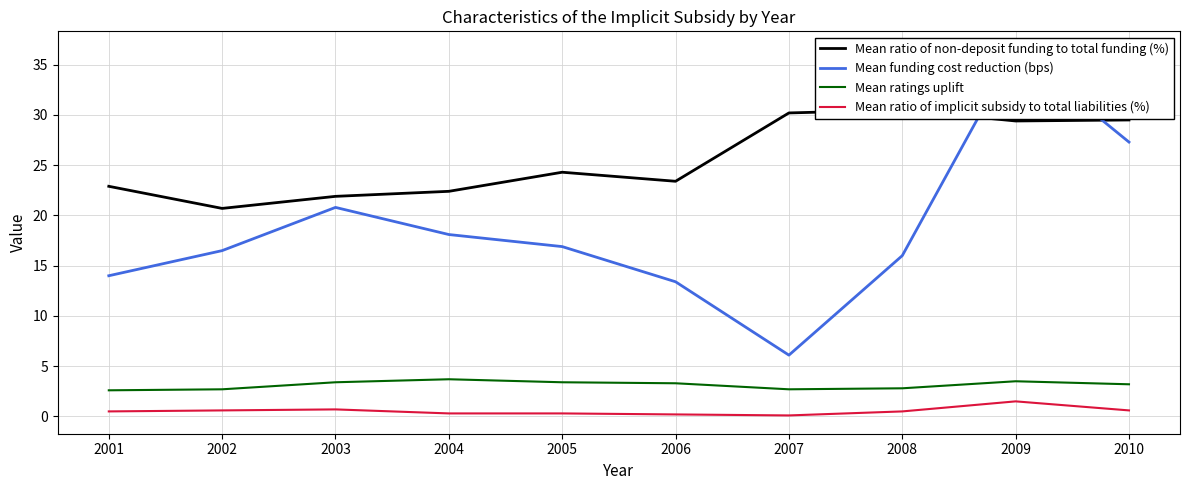

At which category does the chart reach its minimum across all series?

2007